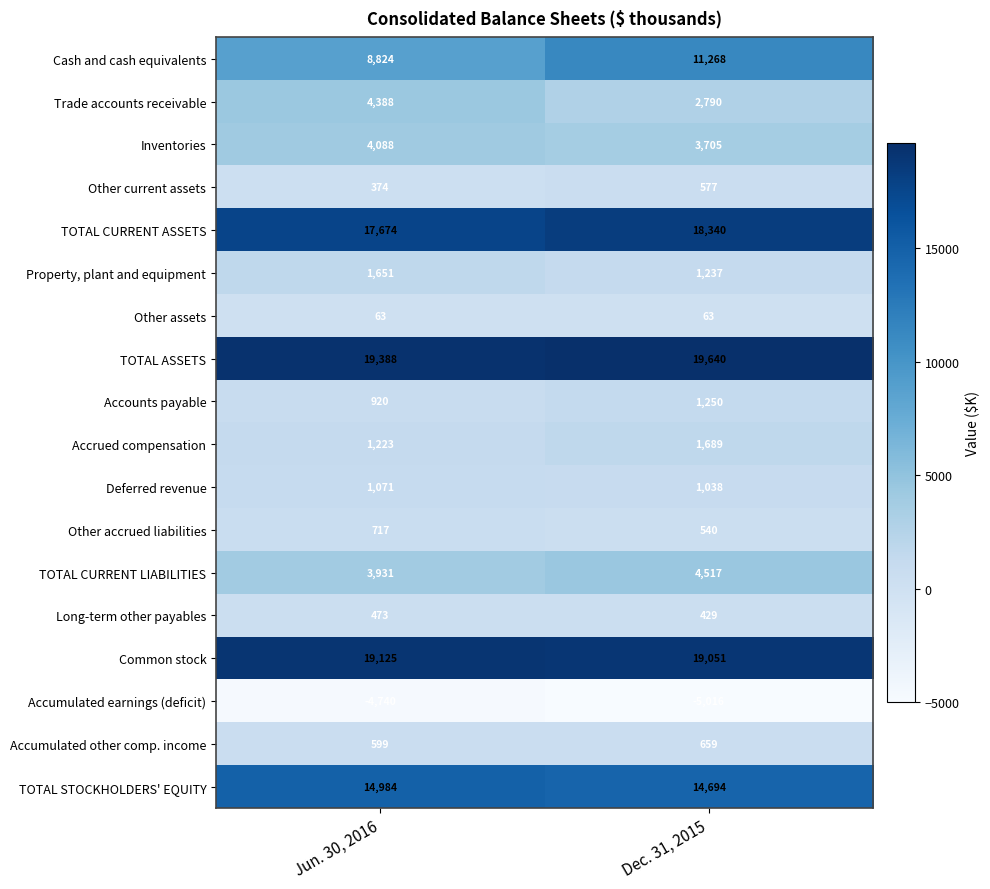

What is the sum of all Other accrued liabilities values?

1257